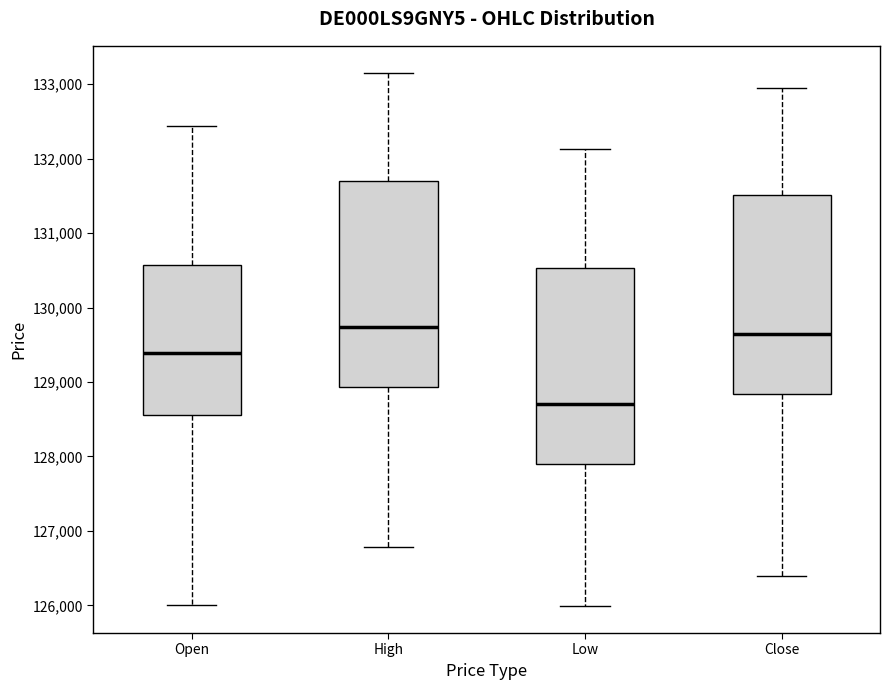

Which box has the lowest median line?

Low